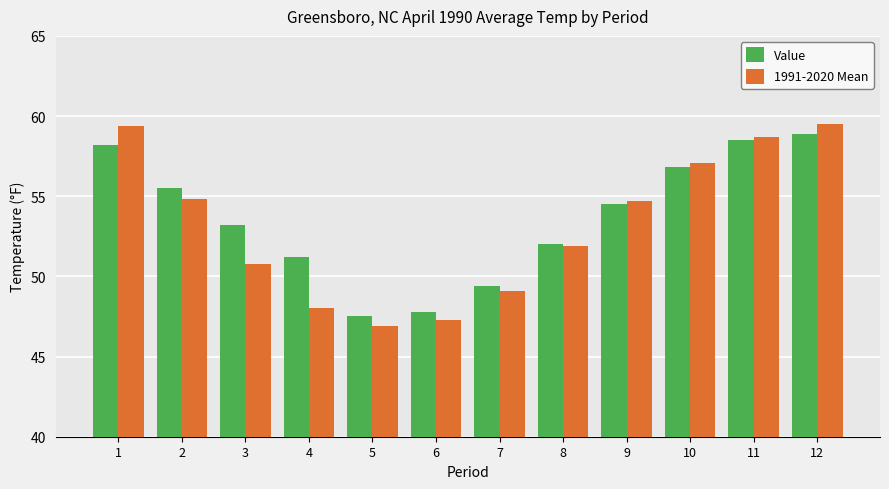

Is it true that Value equals 51.2 at 4?

True